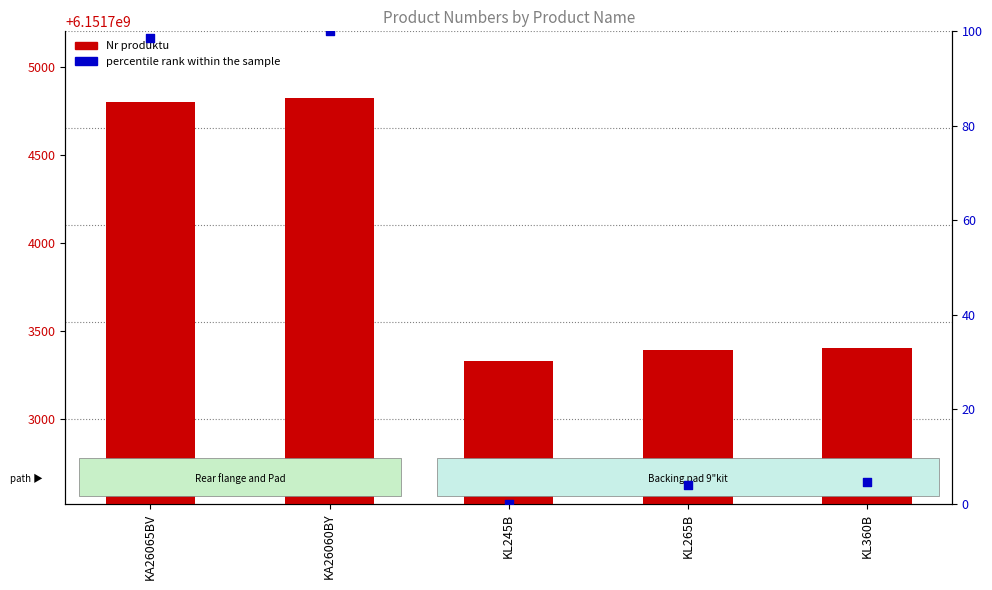

Which series contains the highest Y value?

Nr produktu